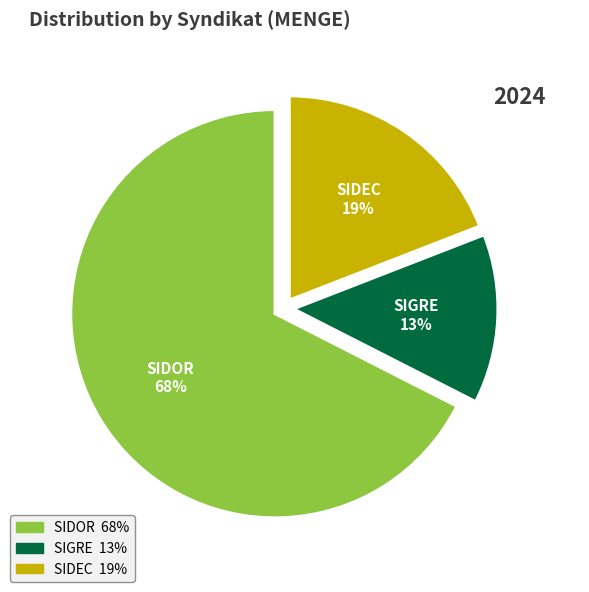

Which category has the biggest portion of the pie?

SIDOR